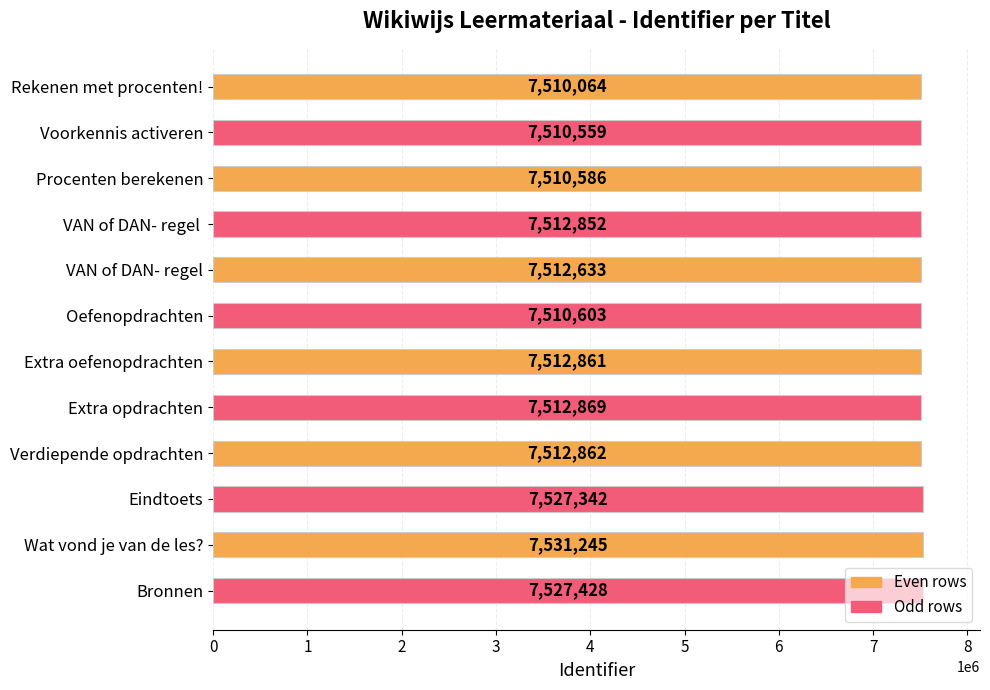

How many bars are there in total?

12